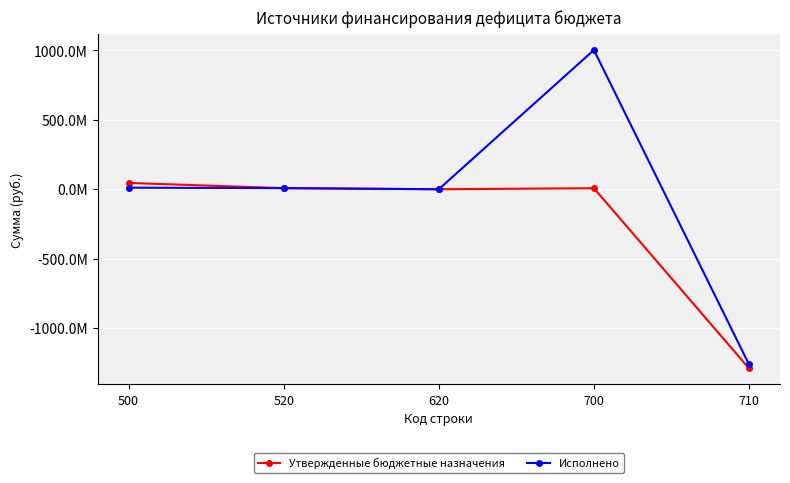

Does the chart display data point markers on the line(s)?

Yes